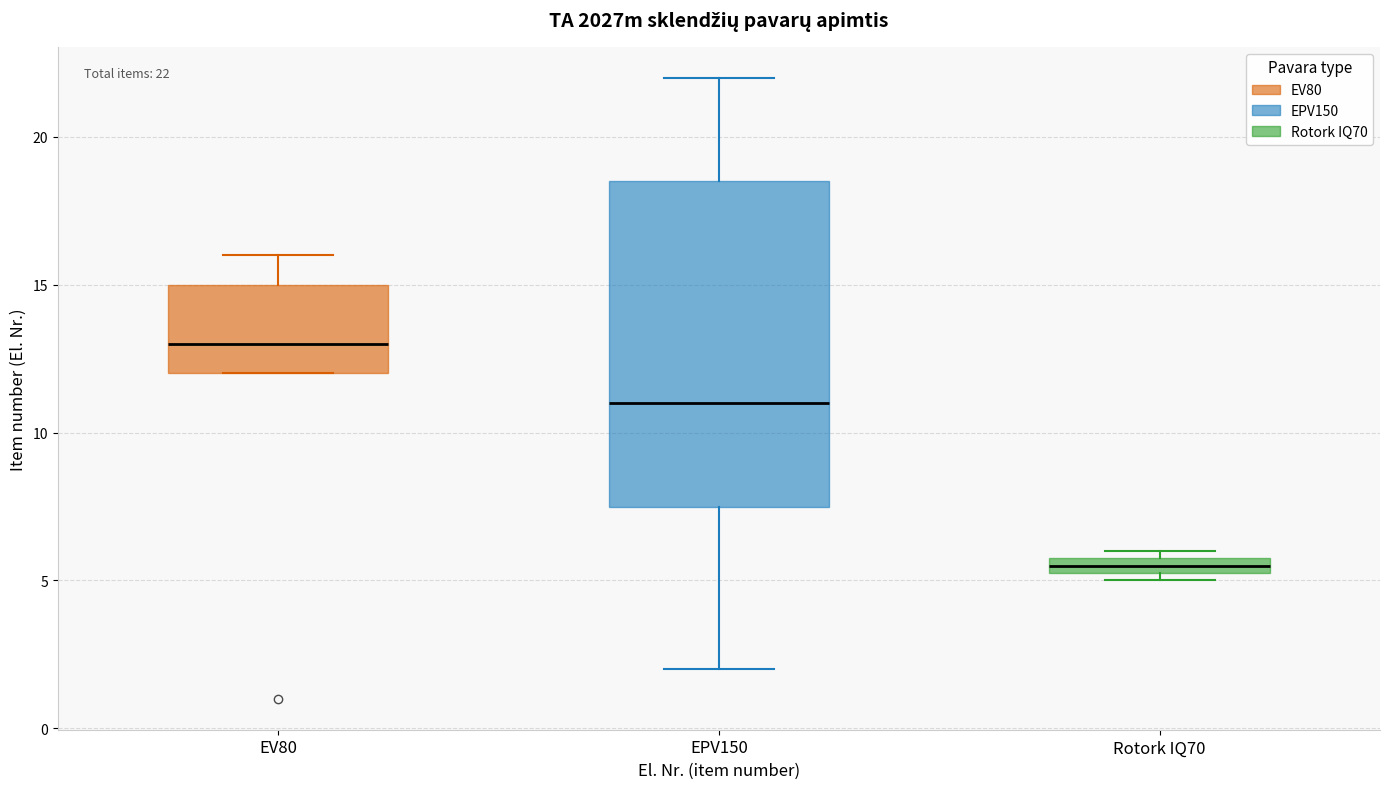

Which box's median line is the highest?

EV80